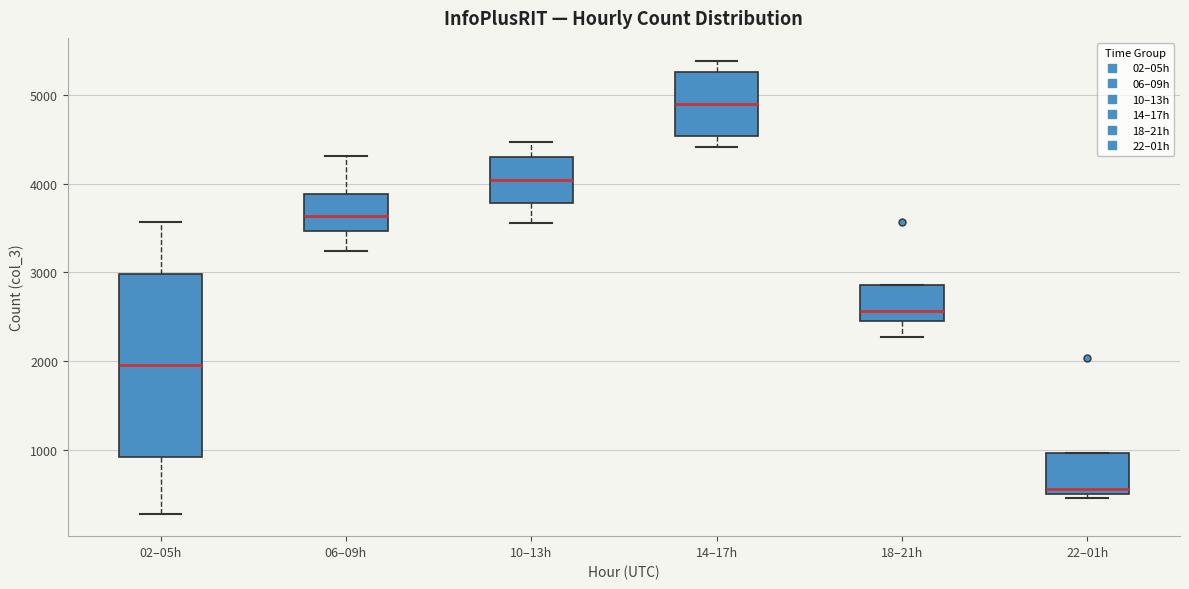

Comparing the boxes themselves (not the whiskers), which one is the tallest?

02–05h